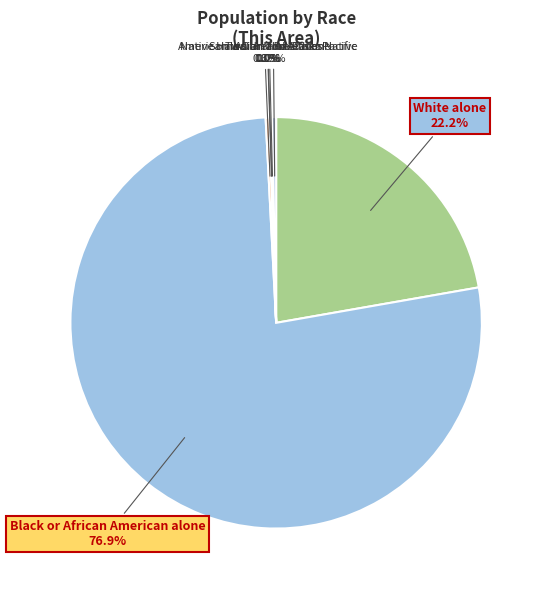

To the nearest percent, what is the average slice percentage?

14%